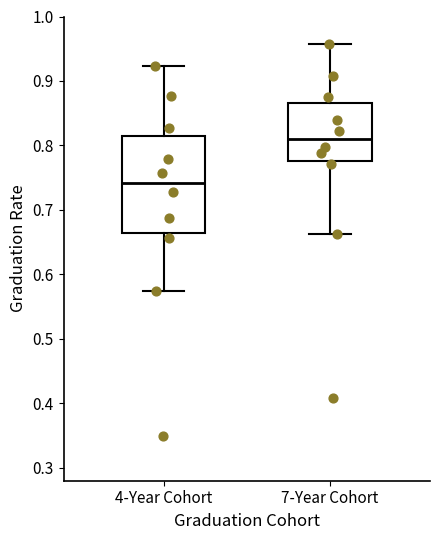

Where is the upper edge of the box for 4-Year Cohort on the y-axis? The values are not printed on the chart, so give them approximately, as read against the axis.

0.82